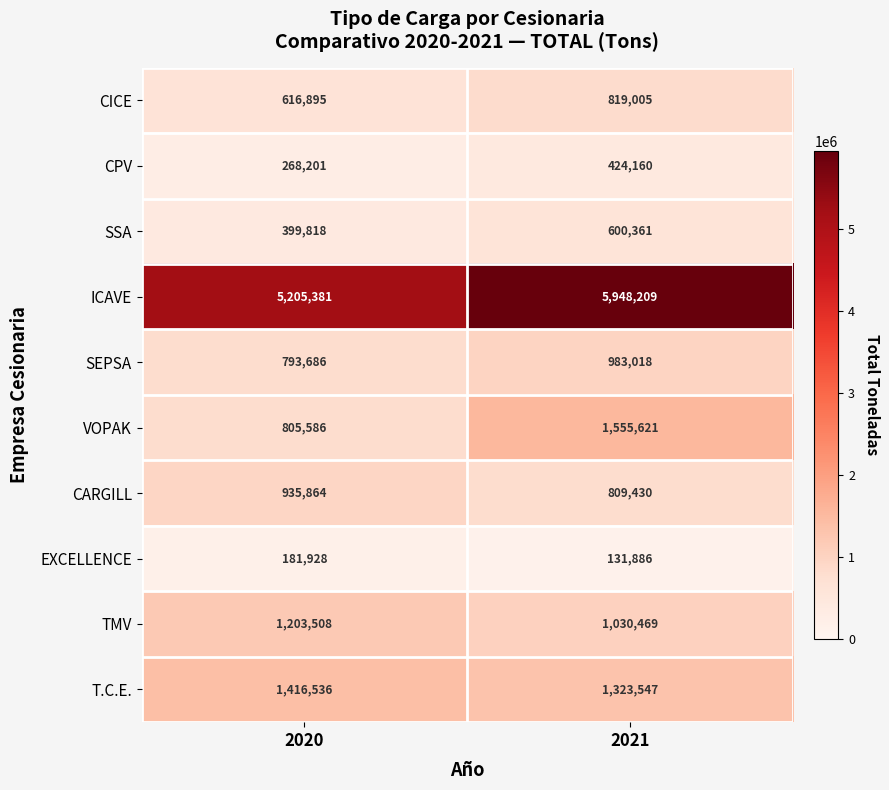

The CICE series shows 198879 at 2020. True or false?

False